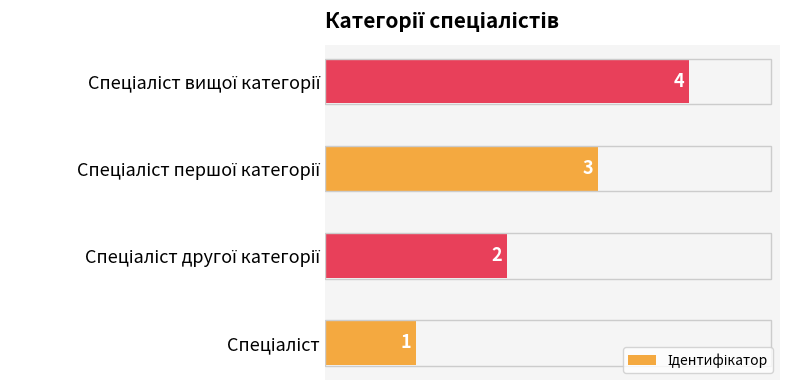

What is the greatest value displayed?

4